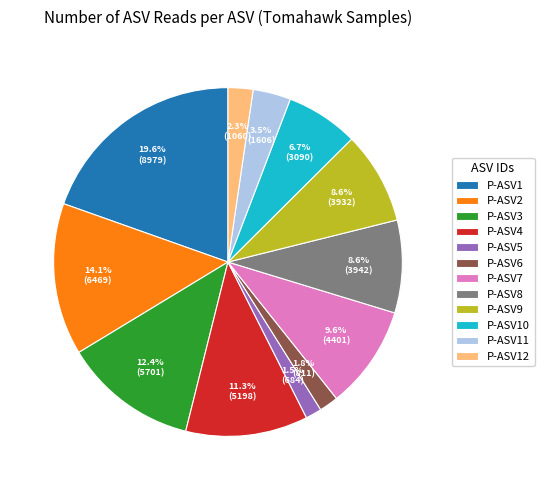

Is there a majority slice in this chart?

No